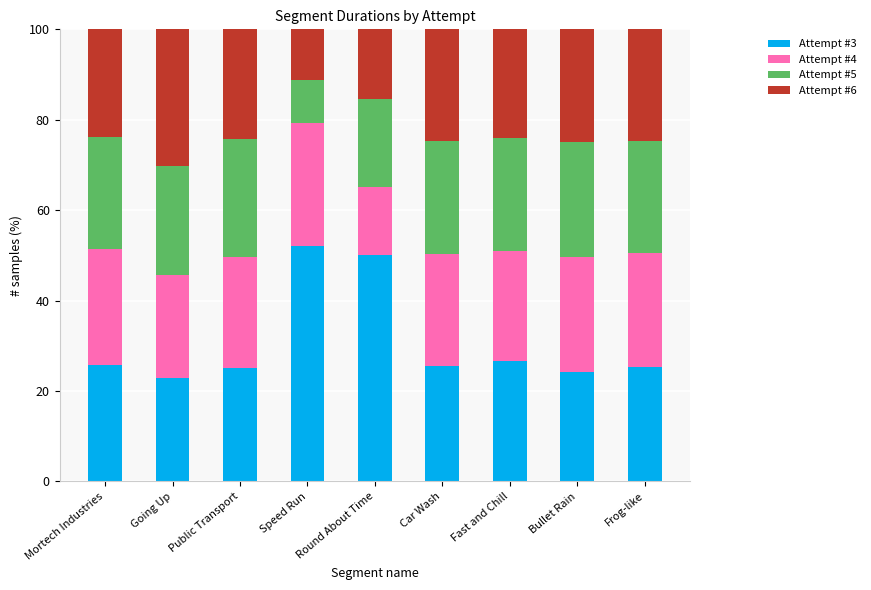

Is it true that Attempt #3 equals 22.8 at Going Up?

True